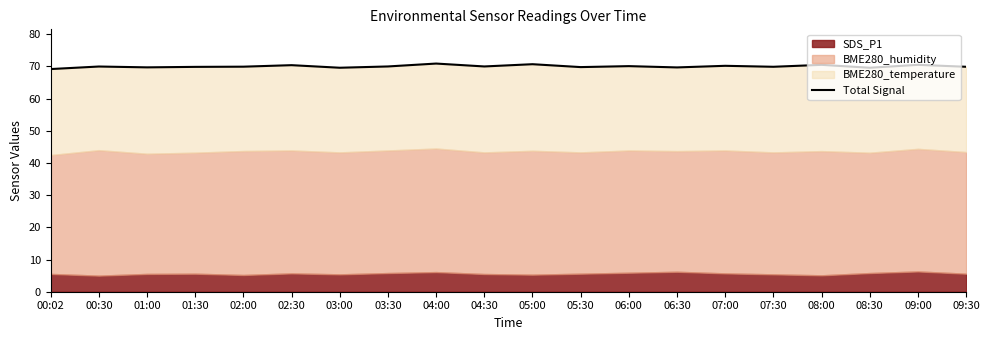

Reading left to right, extract all data points from this chart.

69.2	70.0	69.7	69.9	69.9	70.4	69.6	70.0	70.9	70.0	70.7	69.8	70.1	69.7	70.2	69.9	70.5	69.6	70.5	69.9